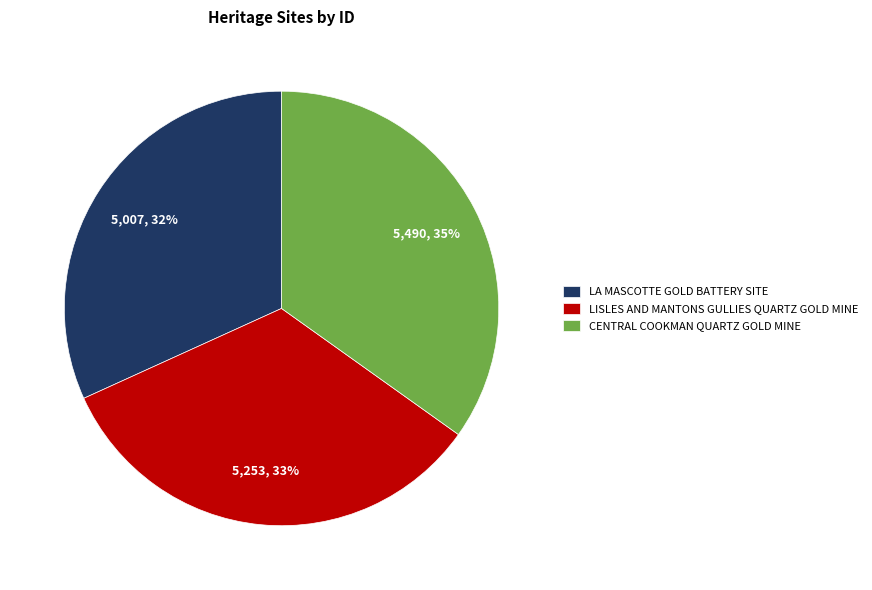

What is the ratio of the value at LA MASCOTTE GOLD BATTERY SITE to the value at LISLES AND MANTONS GULLIES QUARTZ GOLD MINE?

1.0